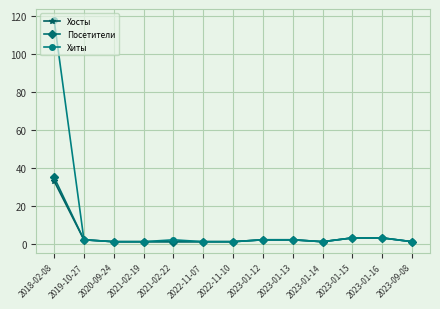

What position from the right is 2020-09-24?

11